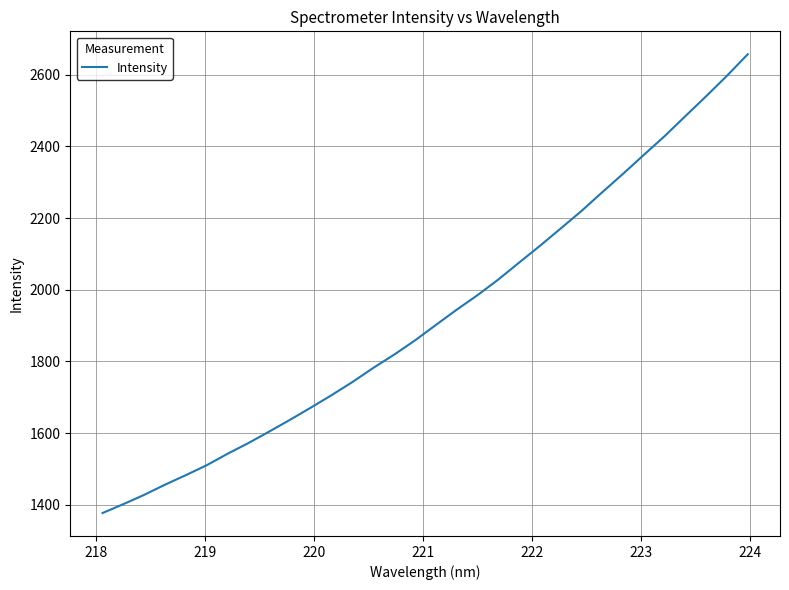

What is the maximum value shown in the chart?

2657.0